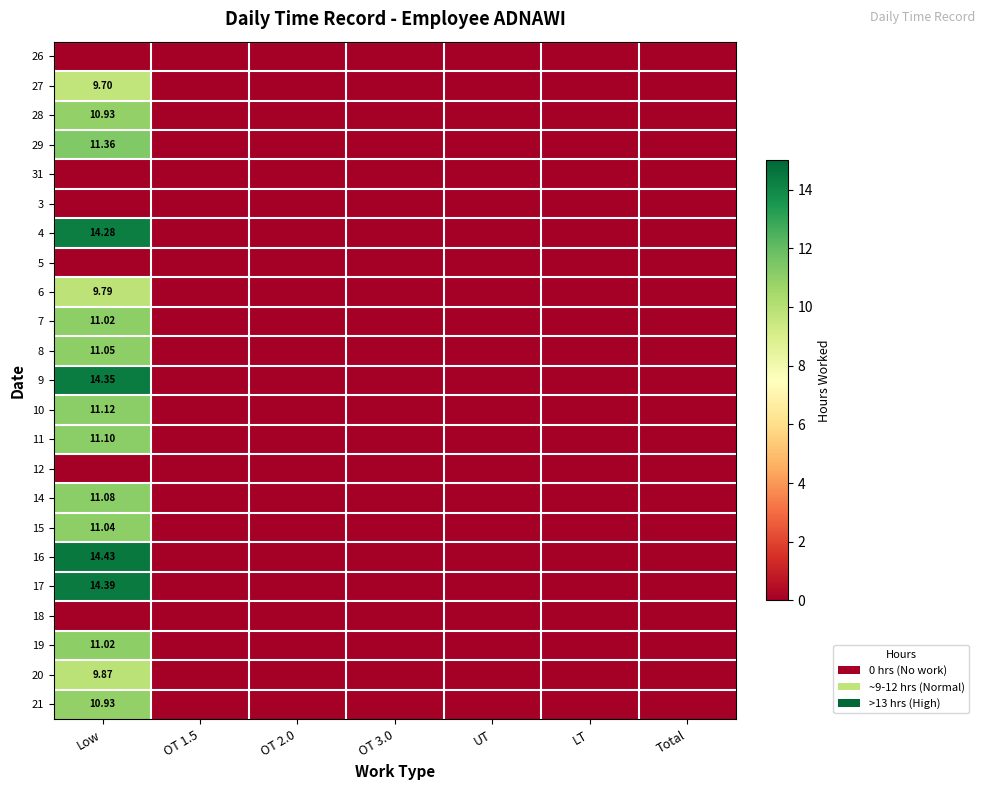

What is the greatest value displayed?

14.4